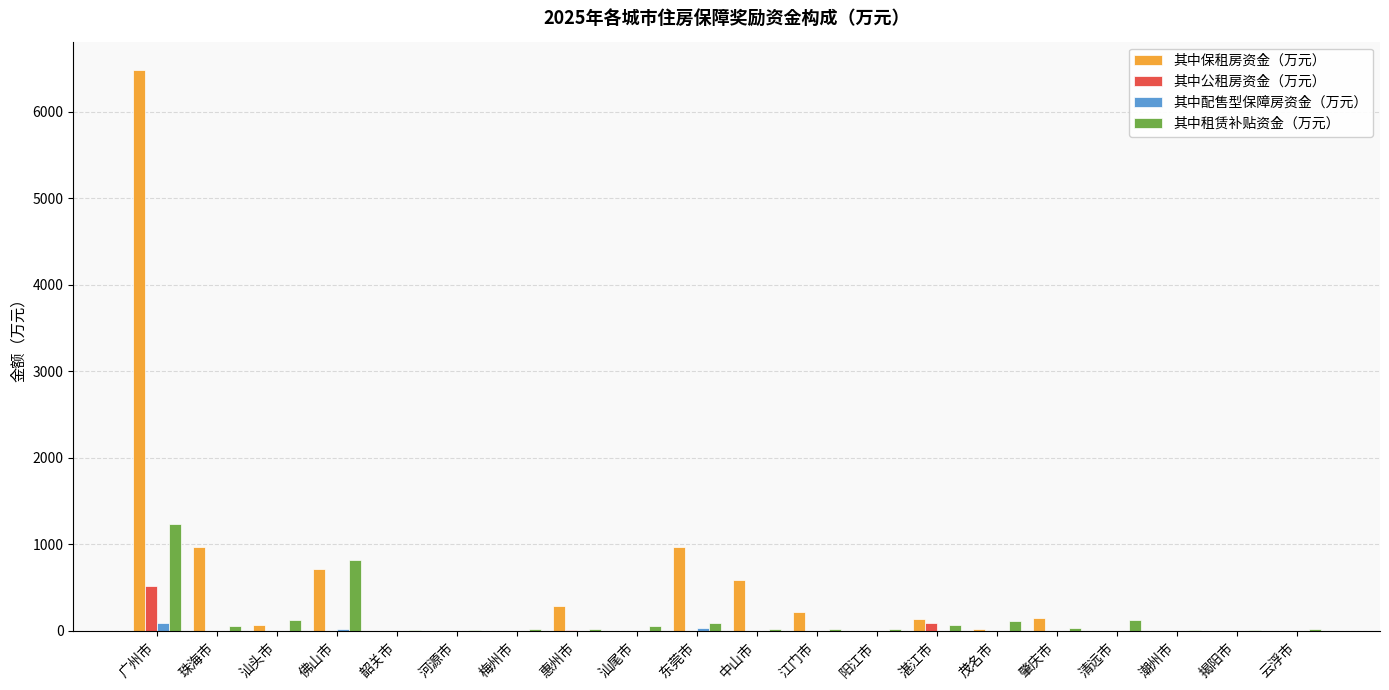

True or false: 其中保租房资金（万元） has a value of 0 at 韶关市.

True